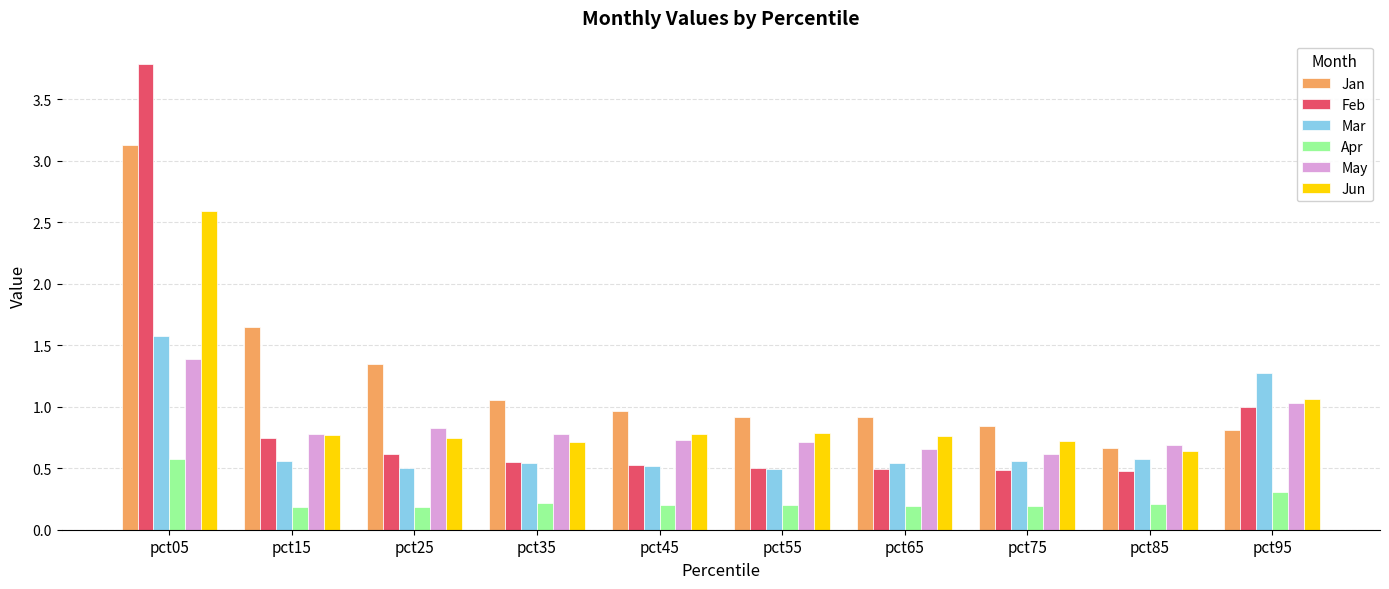

Is it true that Feb equals 0.2 at pct25?

False